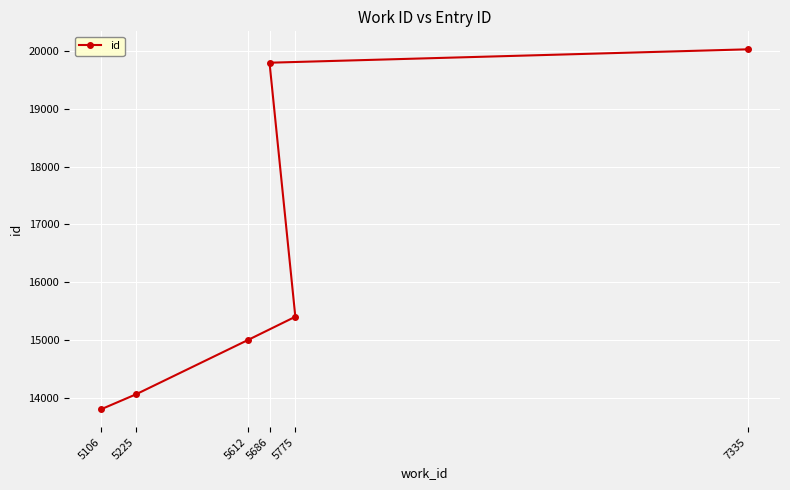

What is the sum of the values at 5686 and 5612?

34800